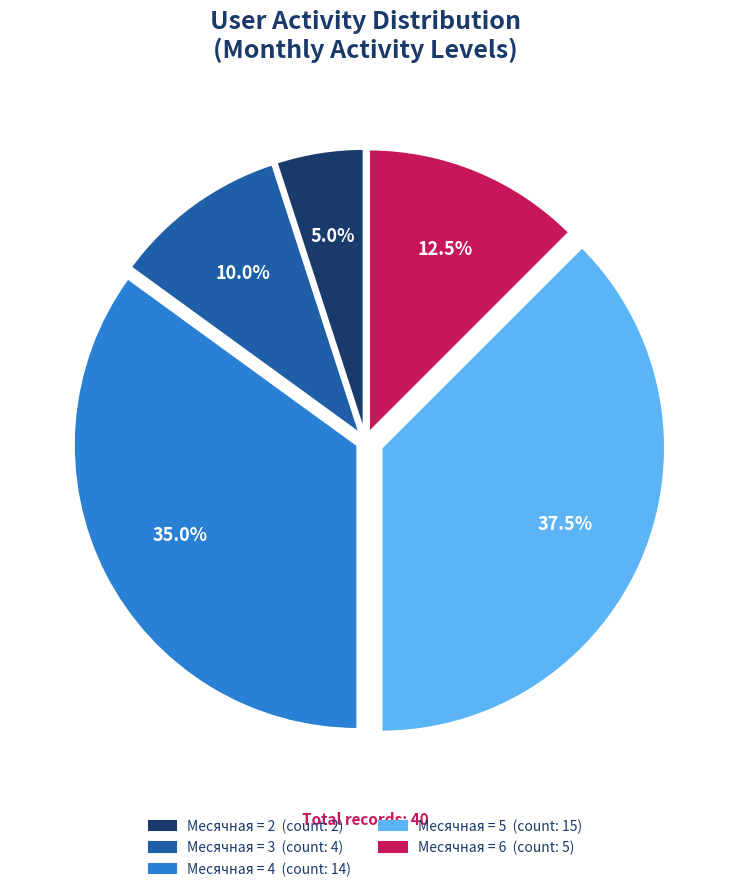

Does any single category account for the majority?

No